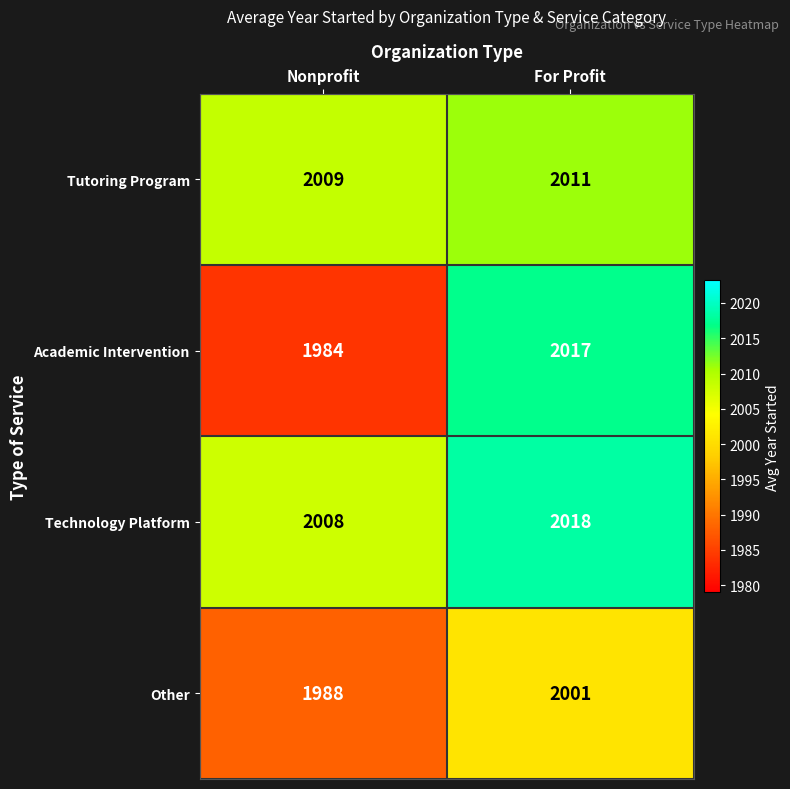

Count the number of data series in this chart.

4